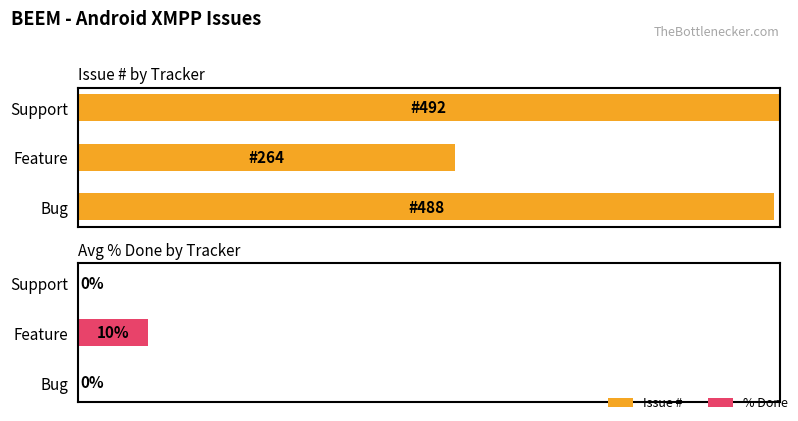

At how many categories does at least one series exceed 78?

2